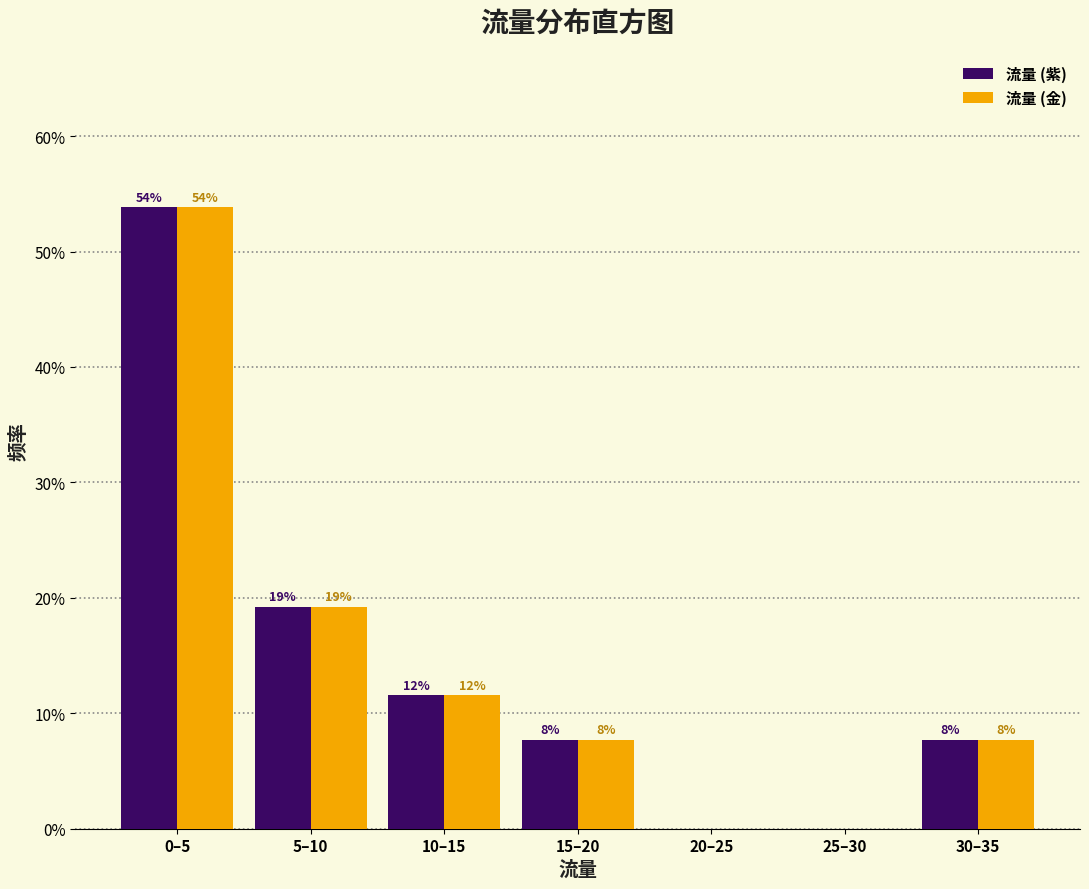

Does the chart contain stacked bars?

No